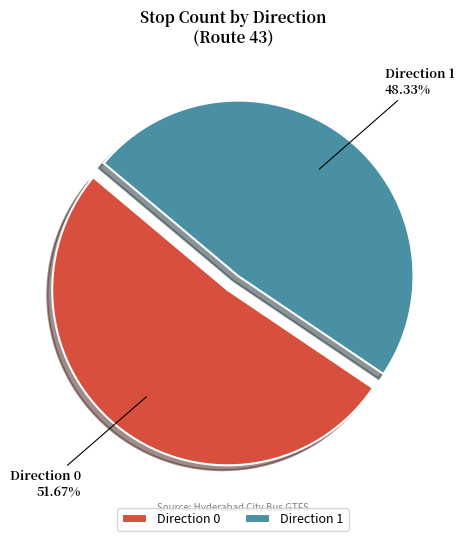

Is the sum of Direction 1 and Direction 0 greater than half?

Yes